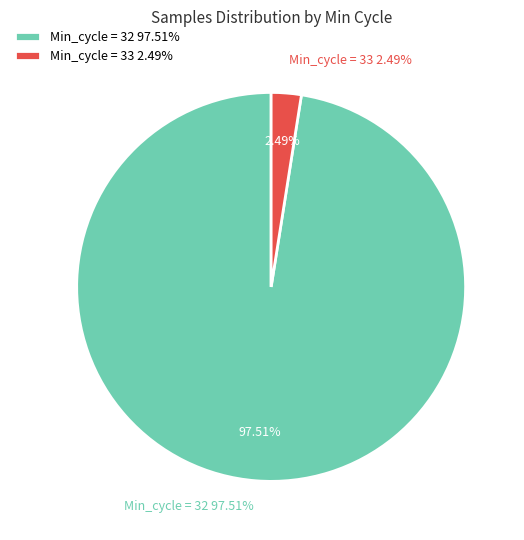

Which slice is the largest?

32